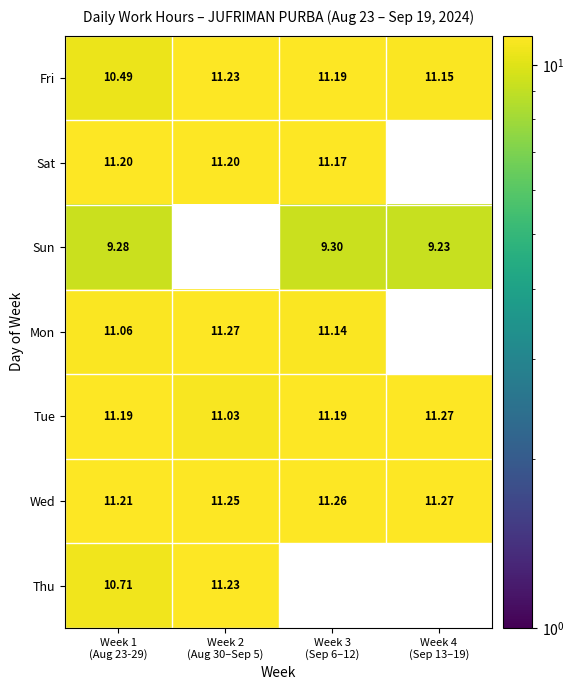

What is the maximum value for Sun?

9.3